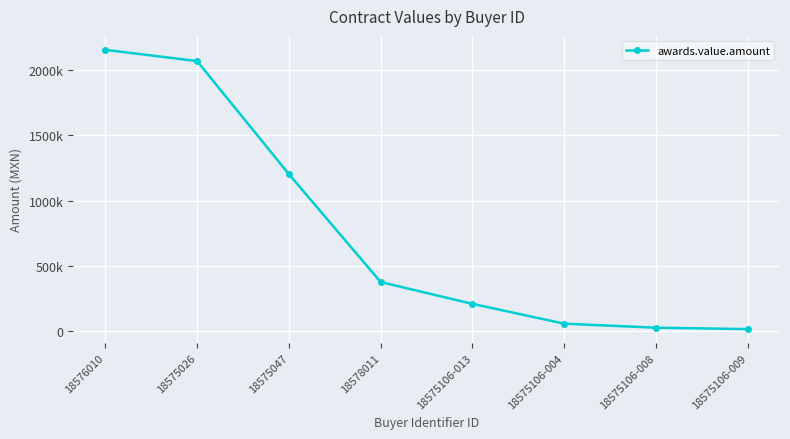

Is this an area chart (filled region under the line)?

No